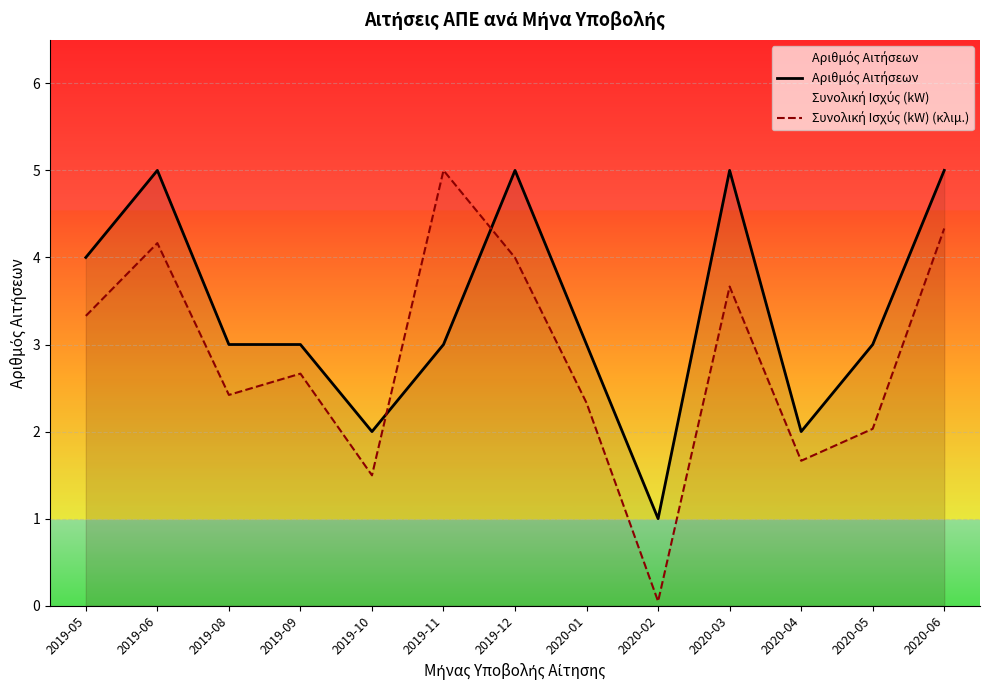

Where do Συνολική Ισχύς (kW) (κλιμ.) and Αριθμός Αιτήσεων first cross each other?

2019-10 and 2019-11